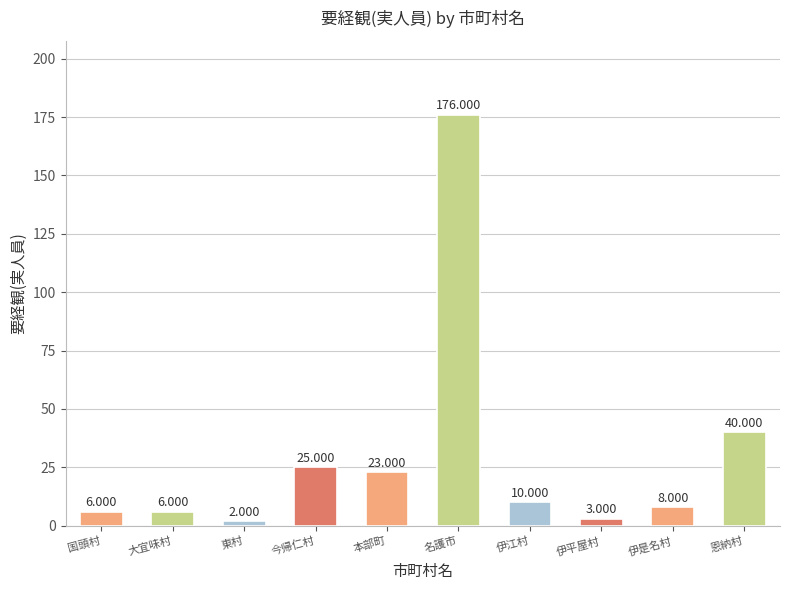

Where does the data first go above 10?

今帰仁村